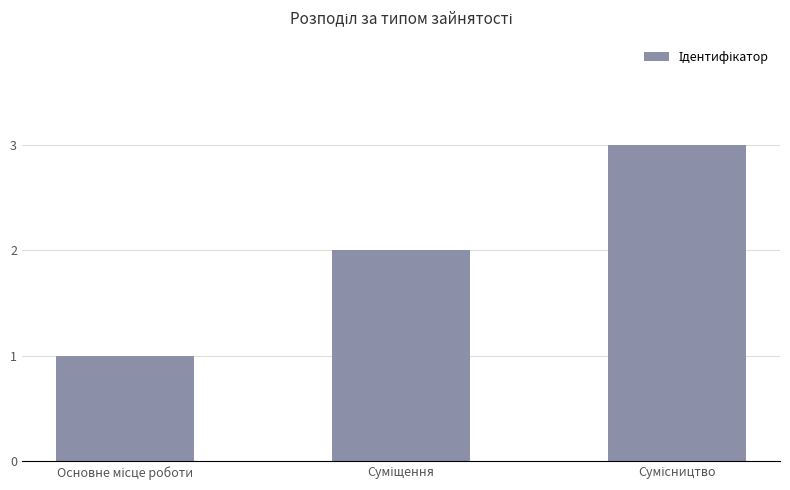

What is the greatest value displayed?

3